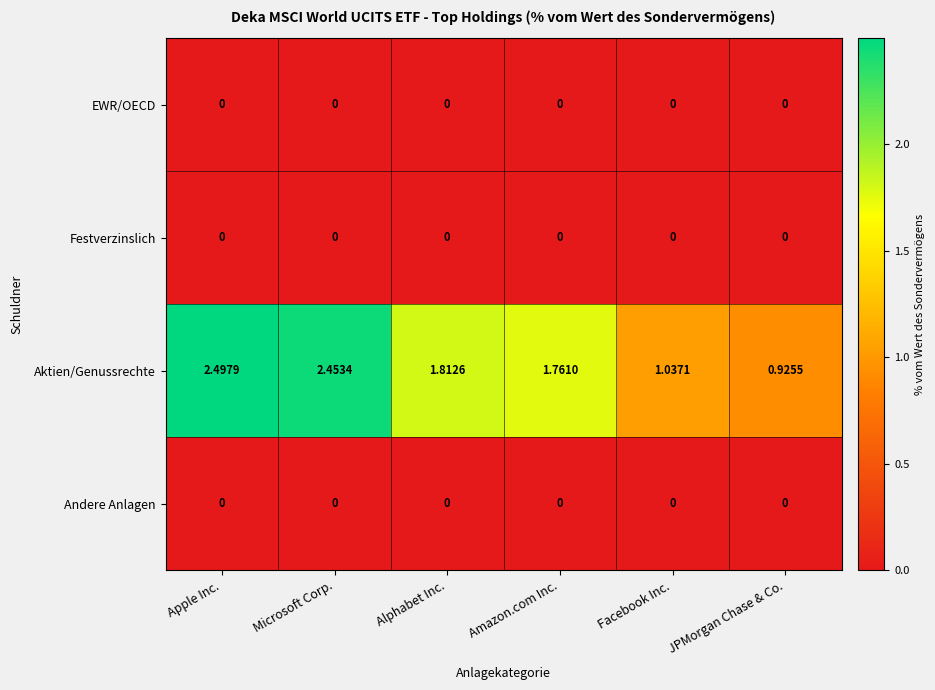

Which series has the largest total across all categories?

Aktien/Genussrechte